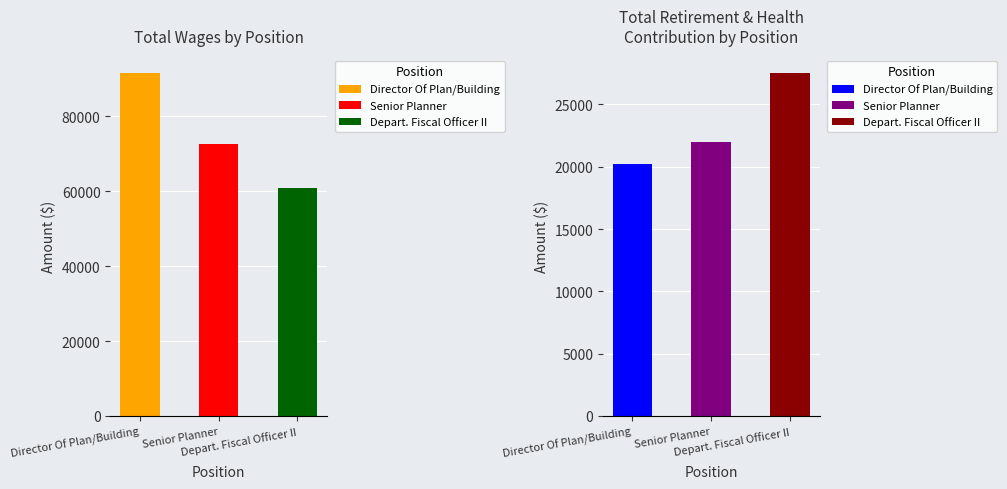

What is the difference between the maximum and minimum values in the Total Retirement & Health Contribution series?

7359